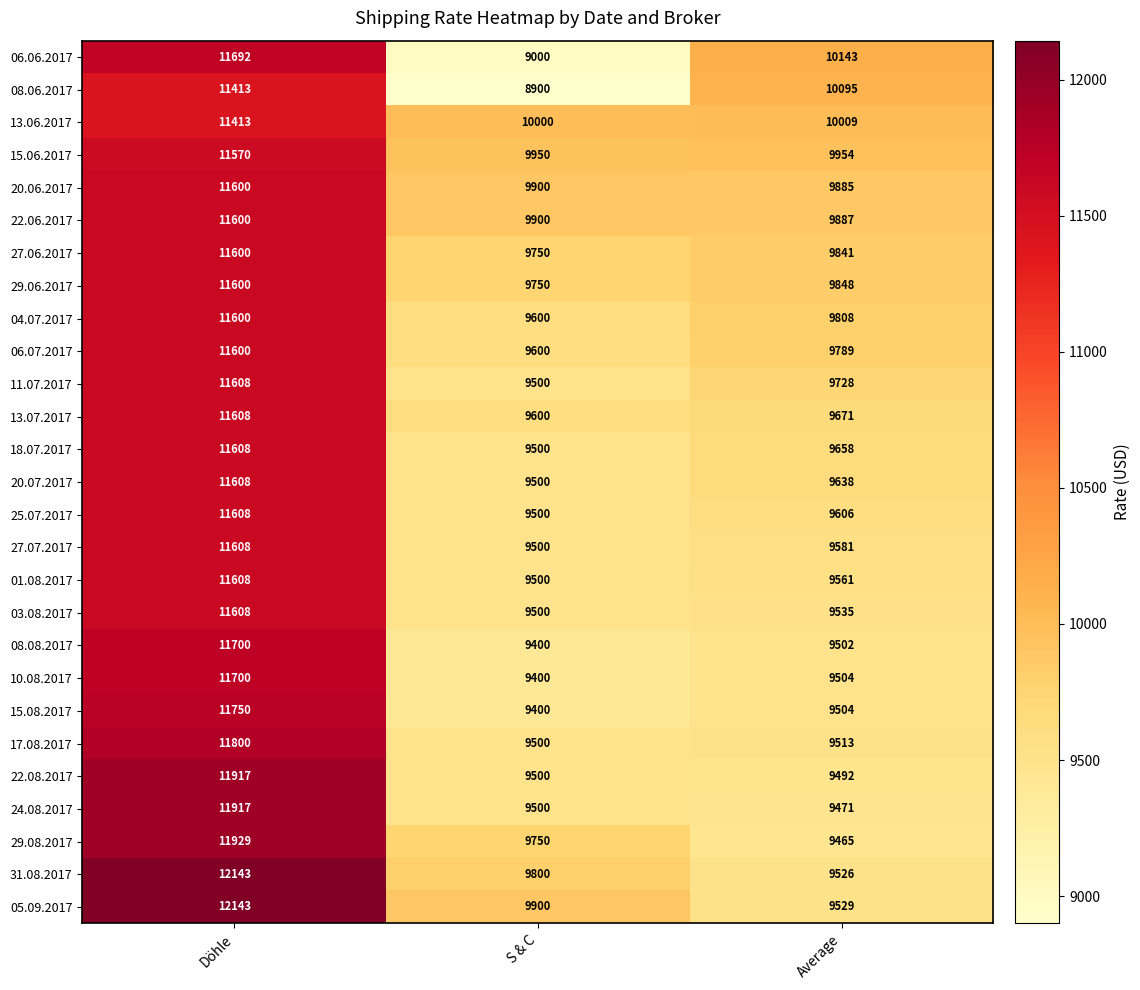

How many data points does each series have?

3